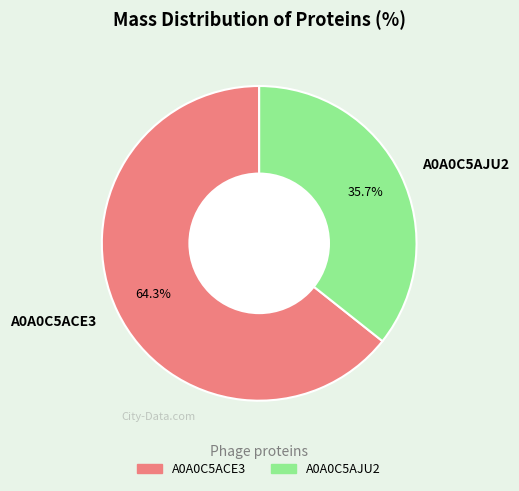

Between A0A0C5AJU2 and A0A0C5ACE3, which is larger?

A0A0C5ACE3